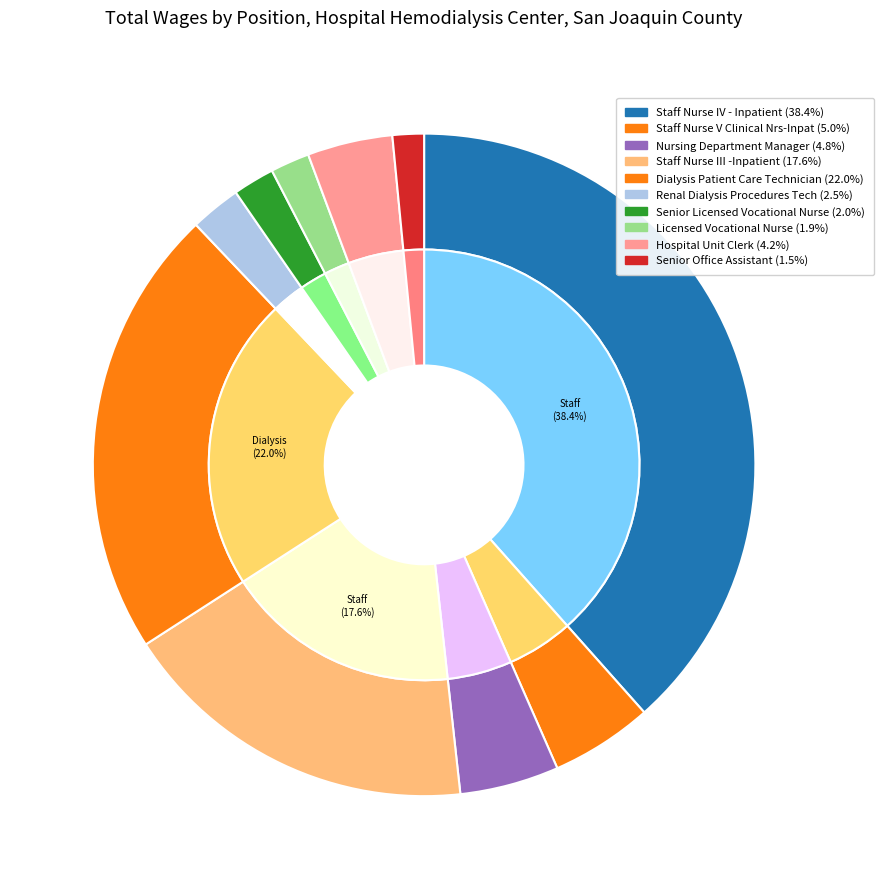

To the nearest percent, what percentage of the pie is Dialysis Patient Care Technician?

22%